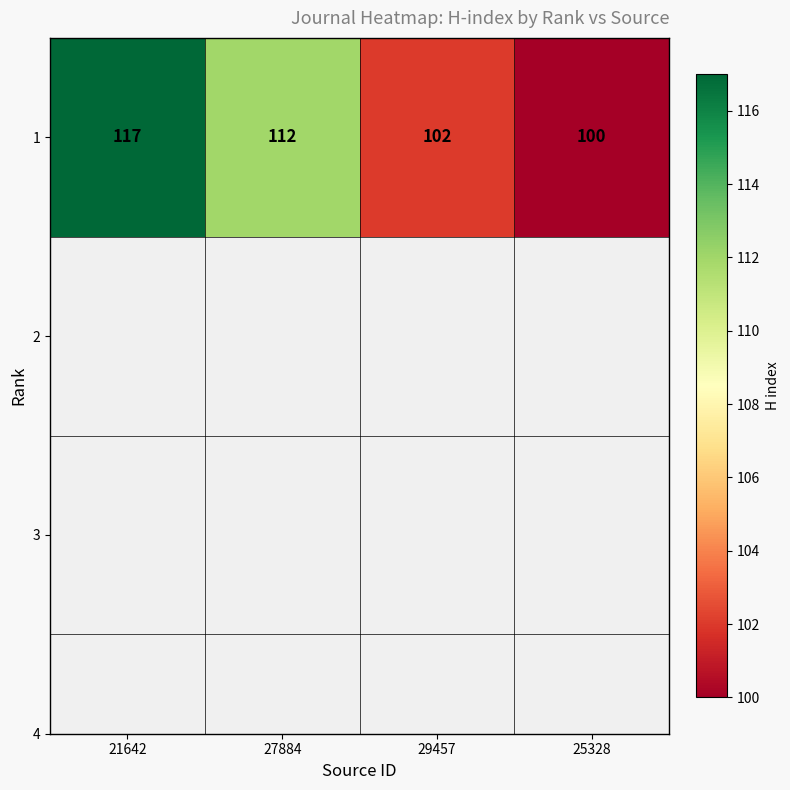

List the labels in order of value, largest first.

21642, 27884, 29457, 25328